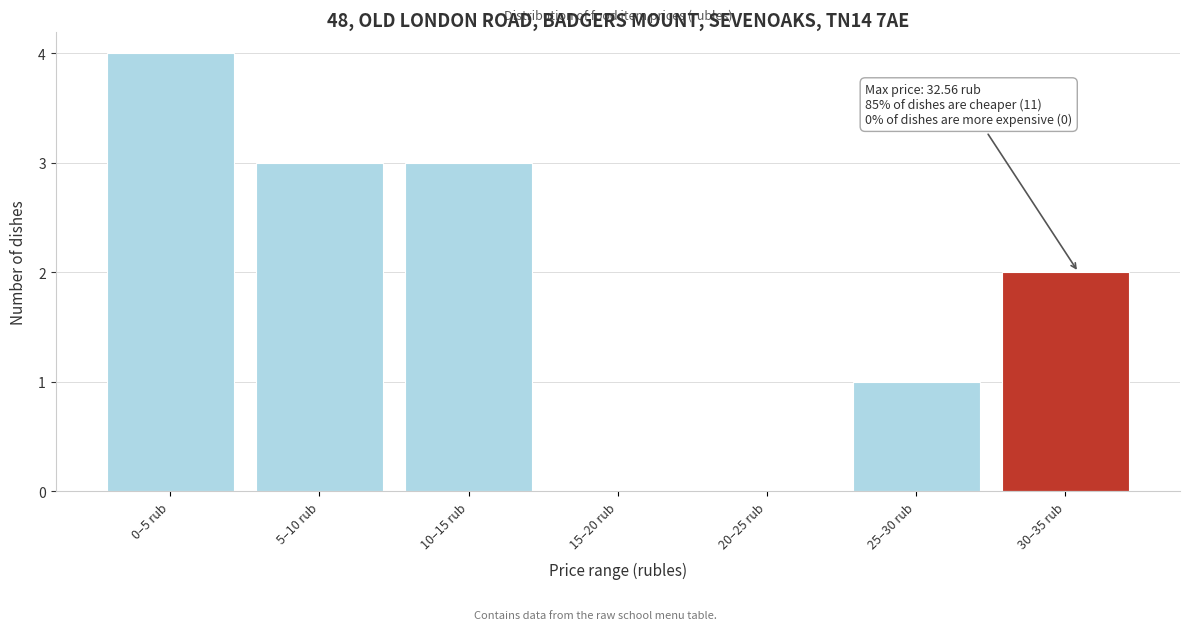

Reading left to right, what are all the values shown in this chart?

0–5 rub=4	5–10 rub=3	10–15 rub=3	15–20 rub=0	20–25 rub=0	25–30 rub=1	30–35 rub=2